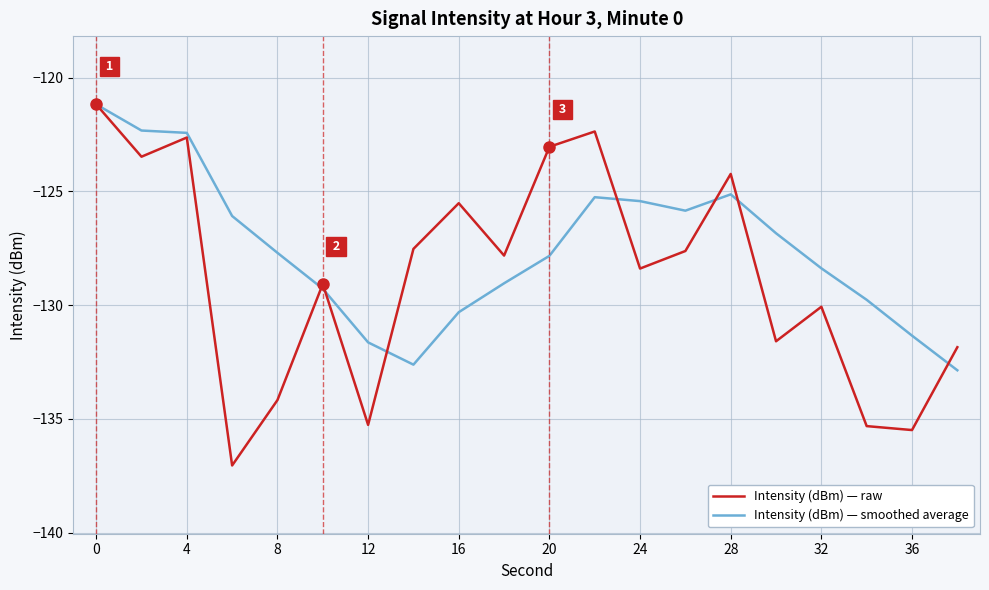

Rank the series by their average value, from lowest to highest.

Intensity (dBm) — raw, Intensity (dBm) — smoothed average